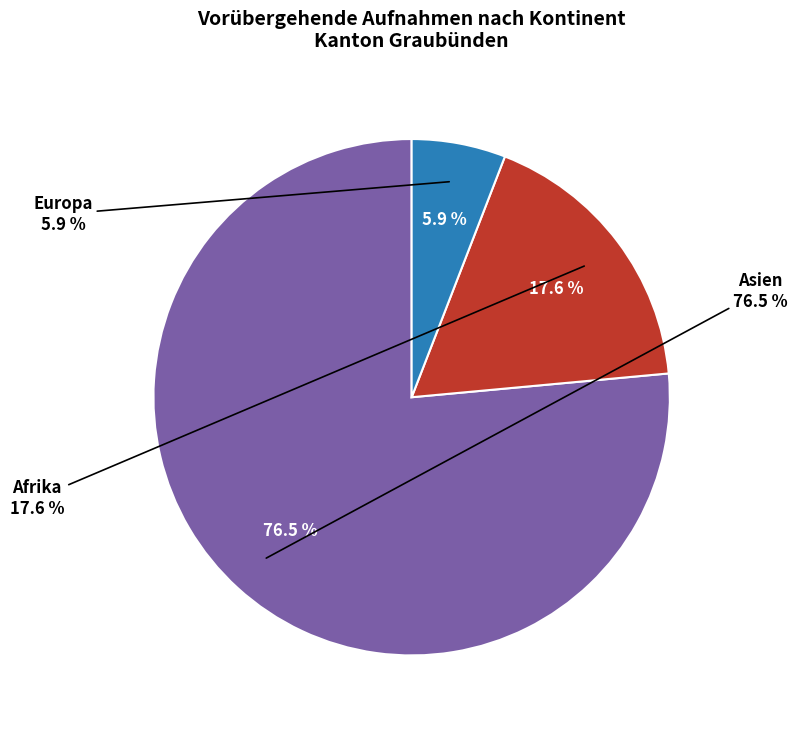

Rank the categories by value from lowest to highest.

Europa, Afrika, Asien